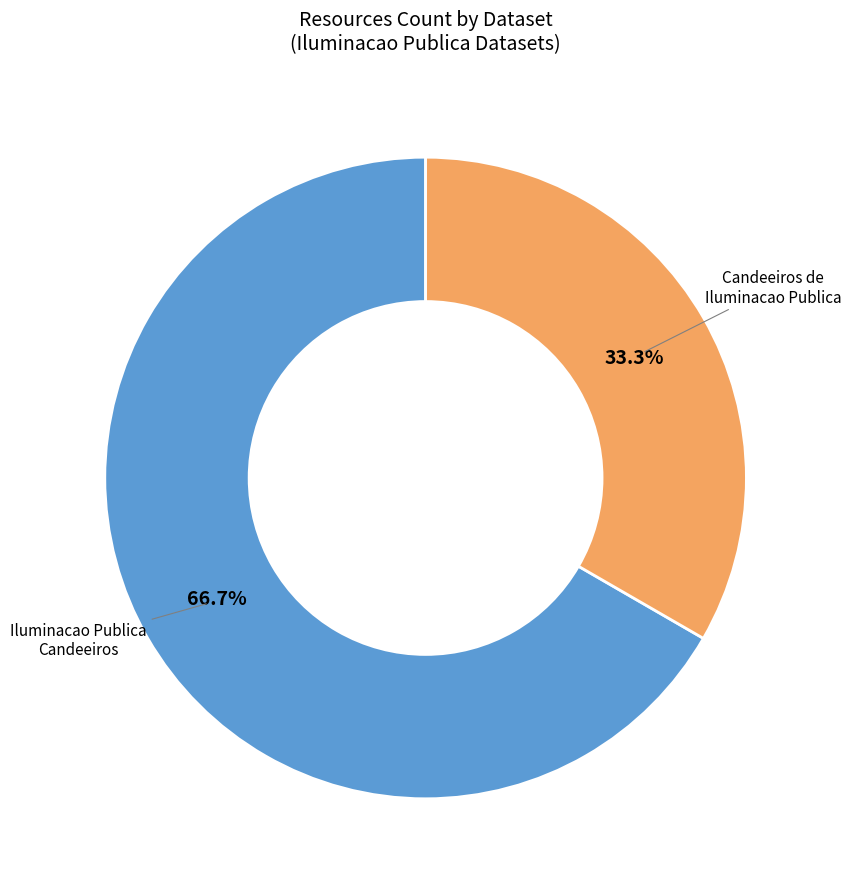

Does any single category account for the majority?

Yes